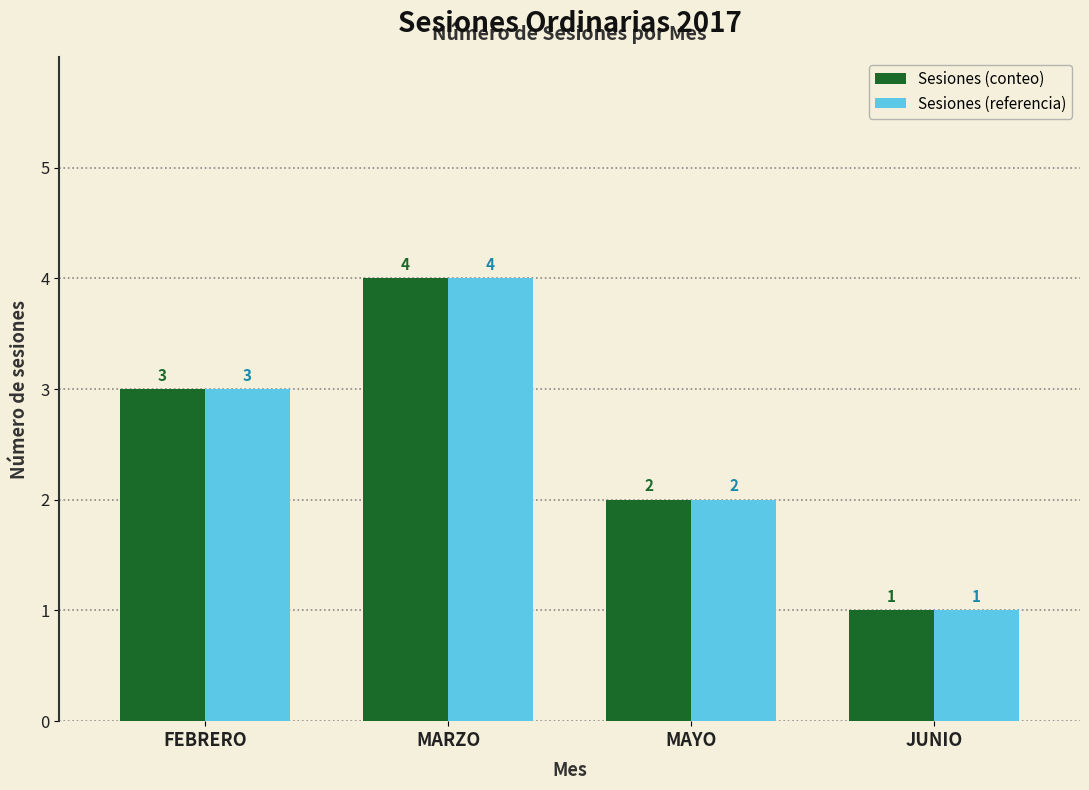

Reading left to right, list all the values displayed in this chart.

Sesiones (conteo): FEBRERO=3	MARZO=4	MAYO=2	JUNIO=1
Sesiones (referencia): FEBRERO=3	MARZO=4	MAYO=2	JUNIO=1